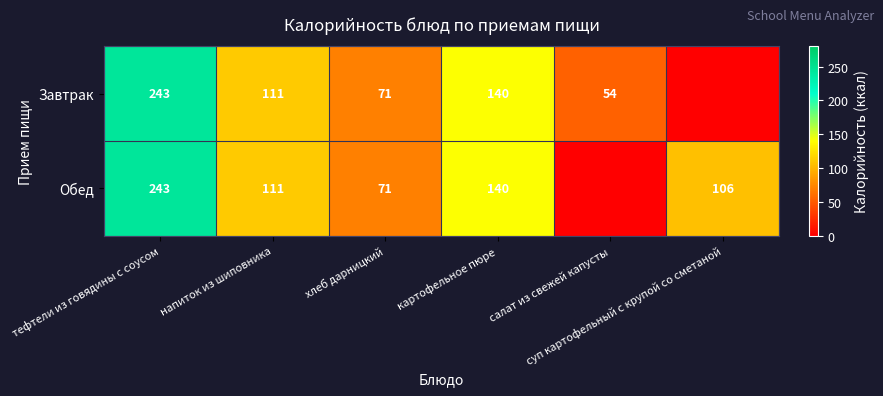

How many positive values does the Обед series have?

5